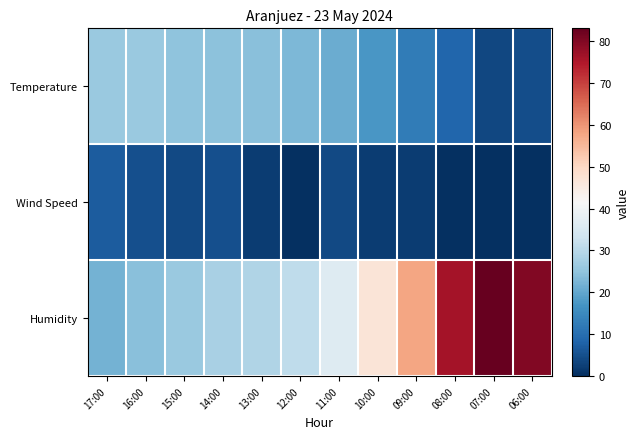

What is the total value across all series at 08:00?

84.7